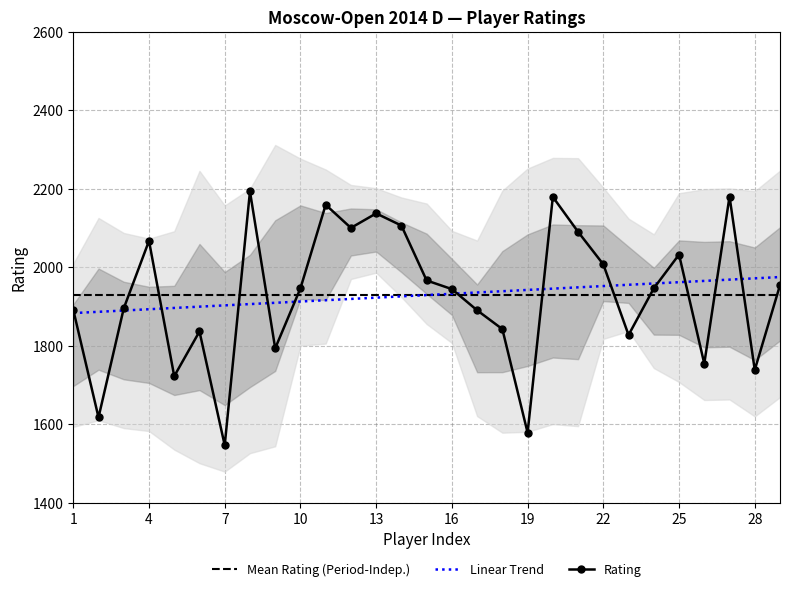

The value at Andreev is 2910. True or false?

False